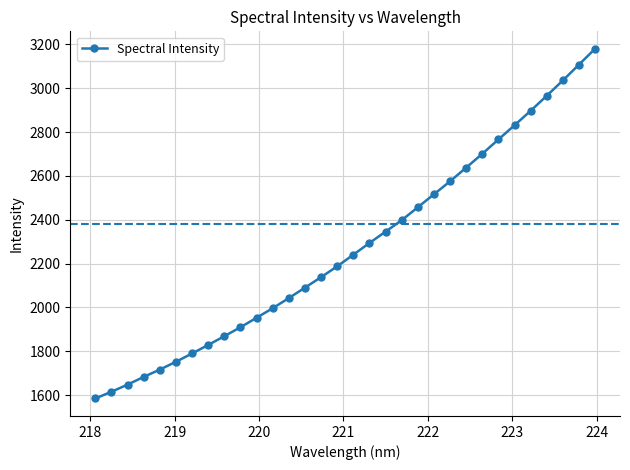

What is the value of the 12th point from the left?

1996.8